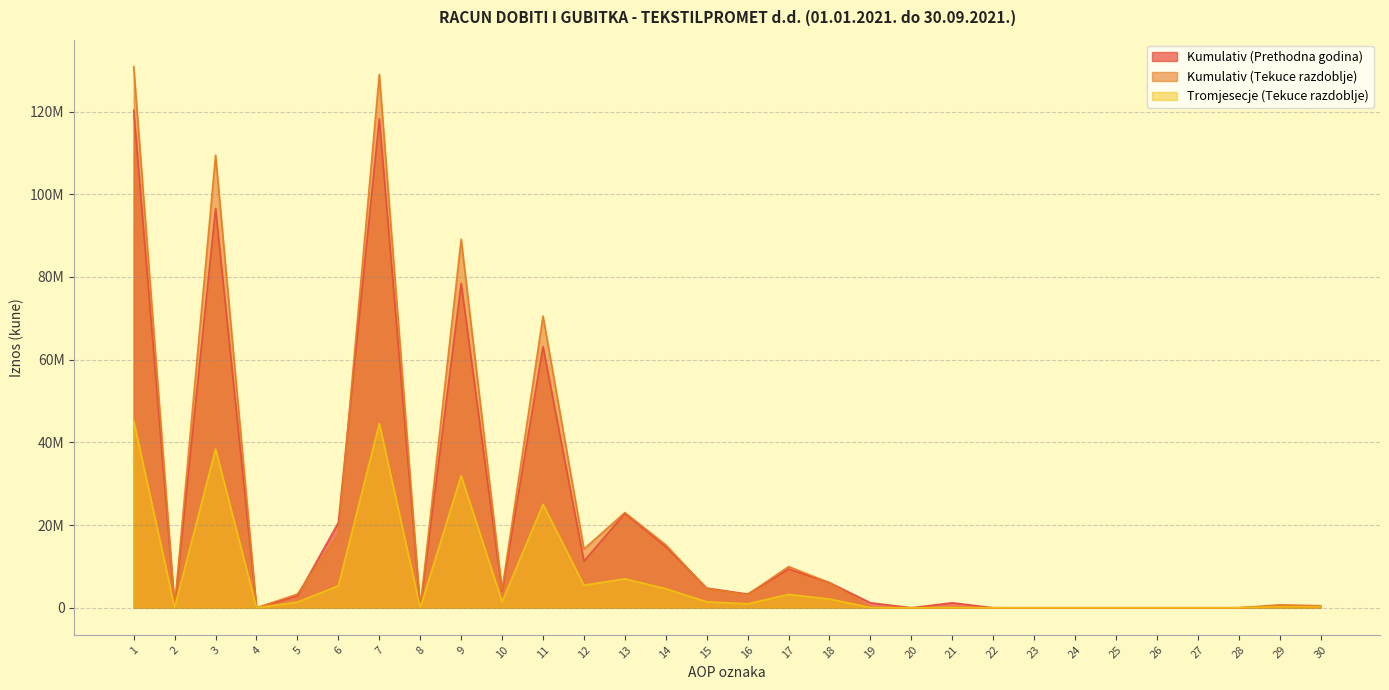

Does the chart have visible grid lines?

Yes